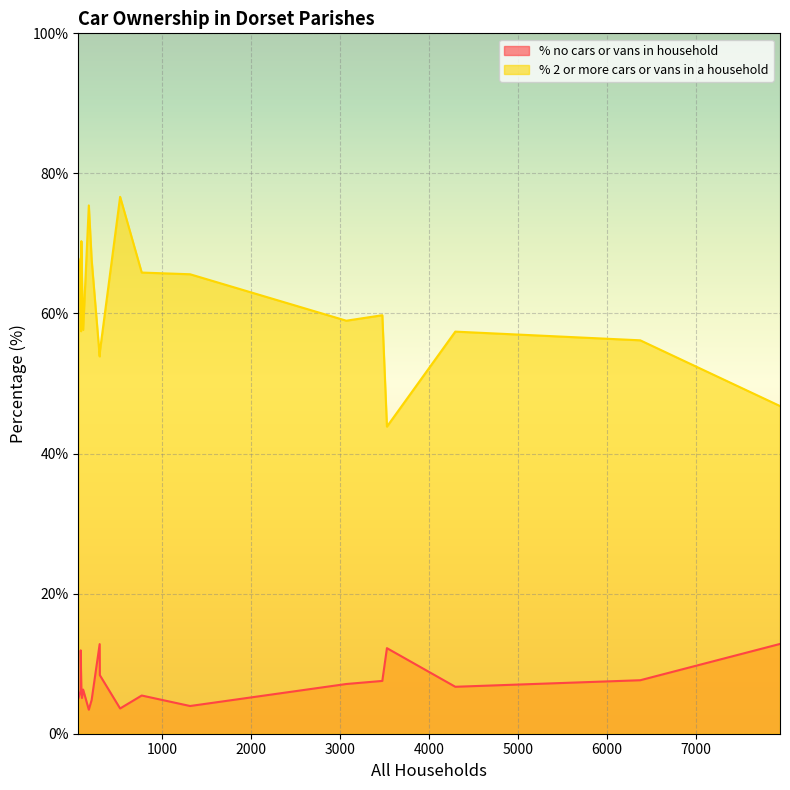

True or false: % 2 or more cars or vans in a household and % no cars or vans in household cross at least once.

False